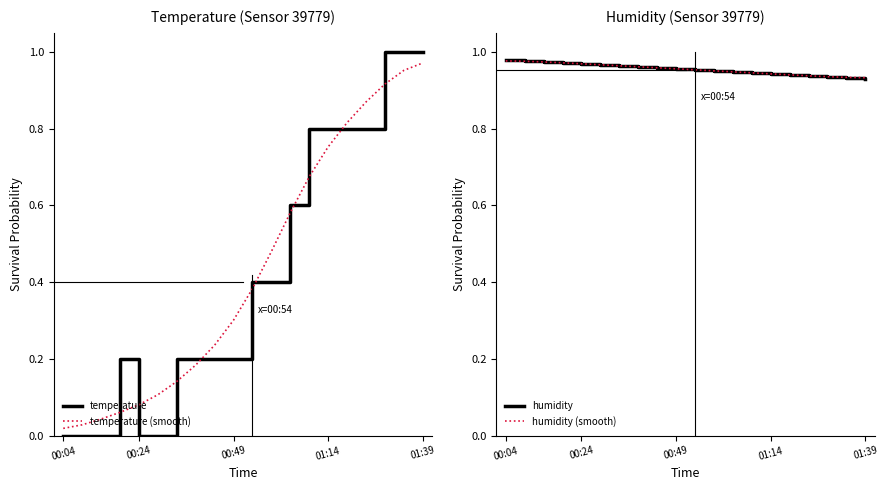

How many intersections are there between temperature and temperature (smooth)?

9